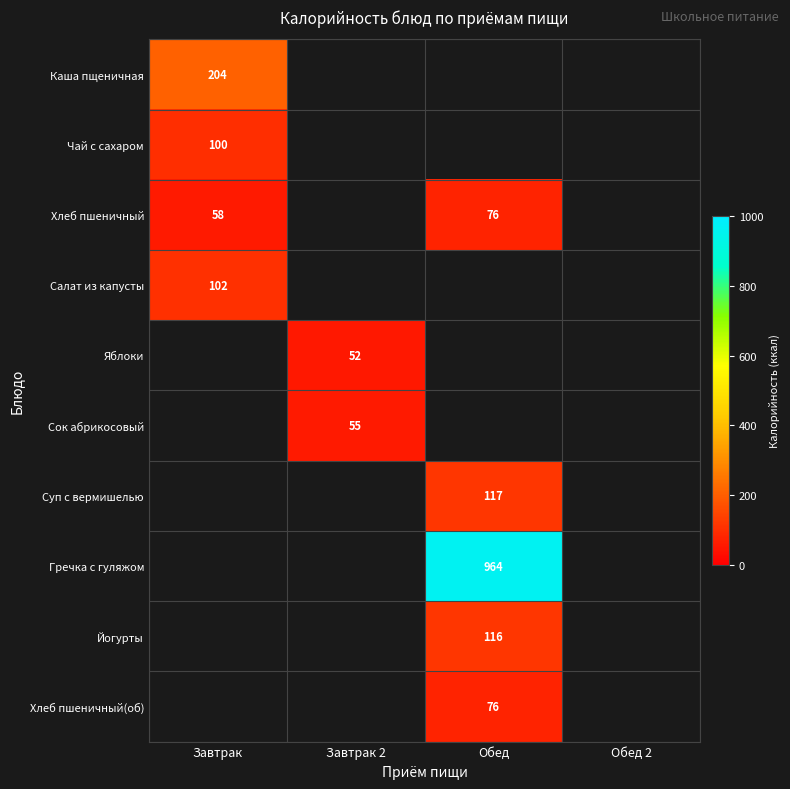

Which label corresponds to the smallest value in the chart?

Завтрак 2